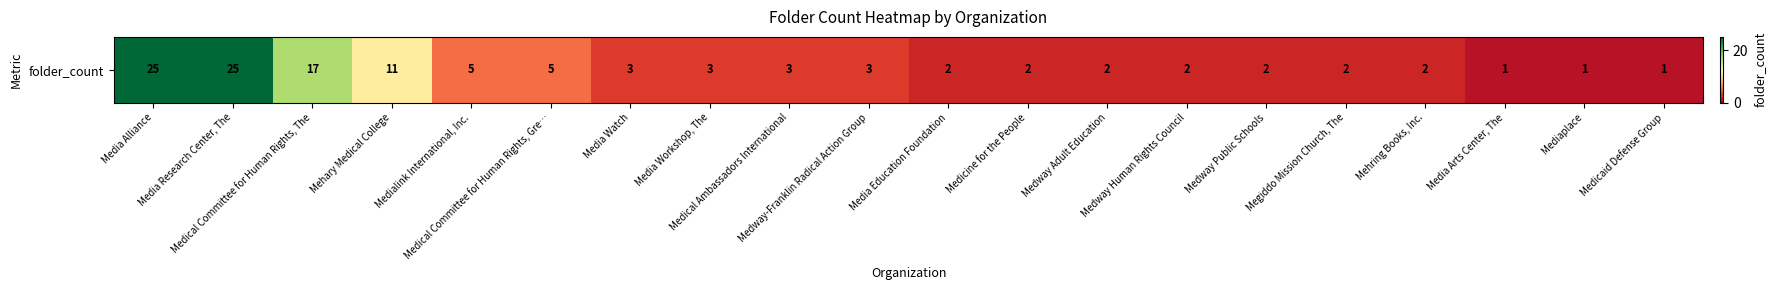

What is the change in value from Media Alliance to Medialink International, Inc.?

-20